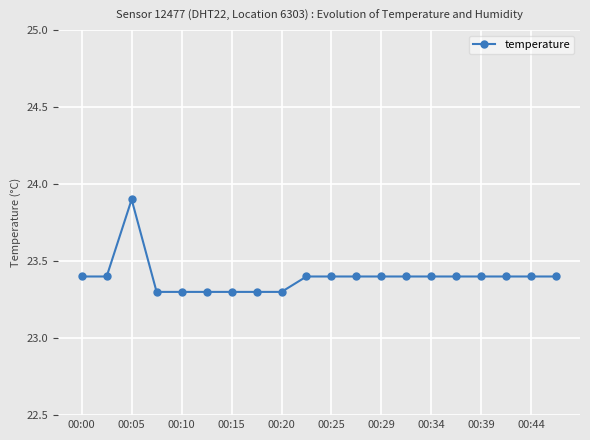

What is the greatest value displayed?

23.9